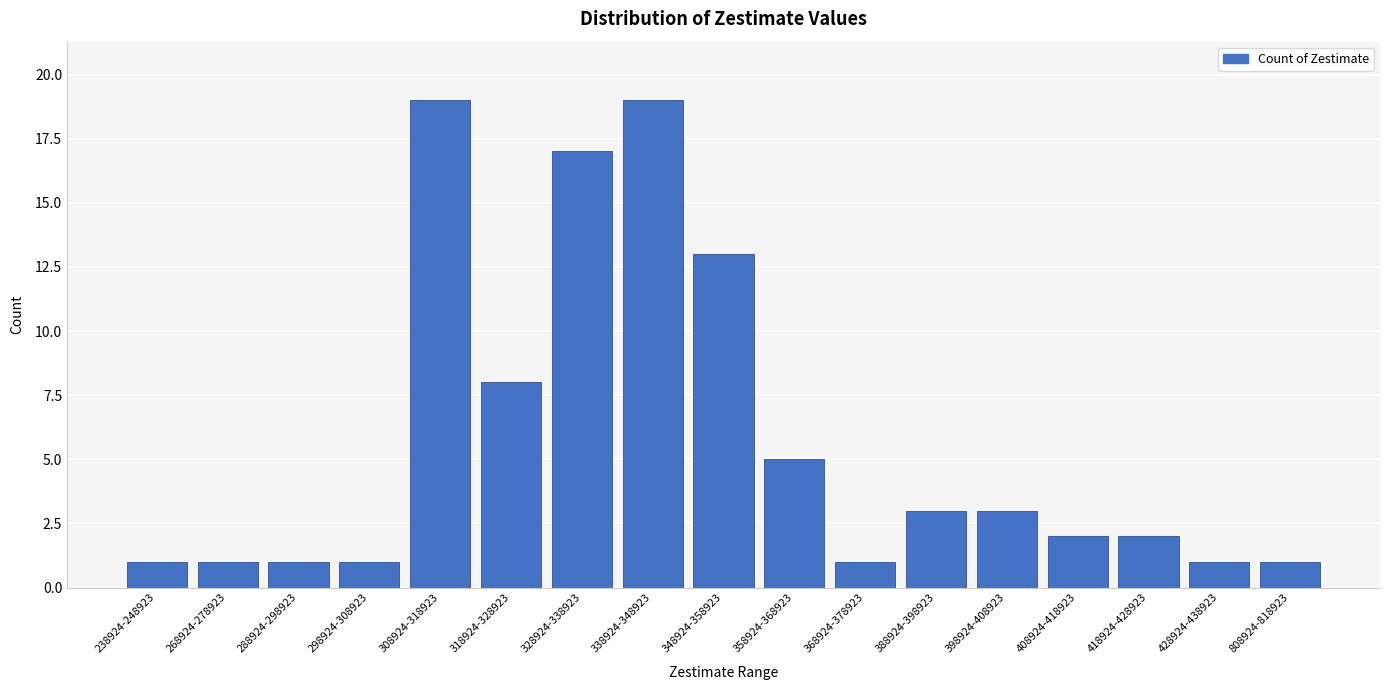

Reading right to left, transcribe all the data shown in this chart.

808924-818923=1	428924-438923=1	418924-428923=2	408924-418923=2	398924-408923=3	388924-398923=3	368924-378923=1	358924-368923=5	348924-358923=13	338924-348923=19	328924-338923=17	318924-328923=8	308924-318923=19	298924-308923=1	288924-298923=1	268924-278923=1	238924-248923=1